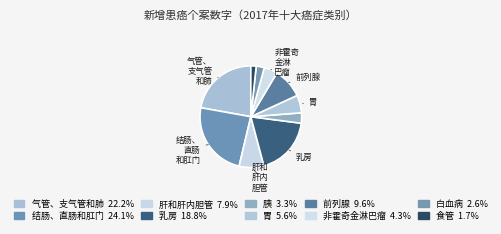

Count the number of slices in the pie.

10